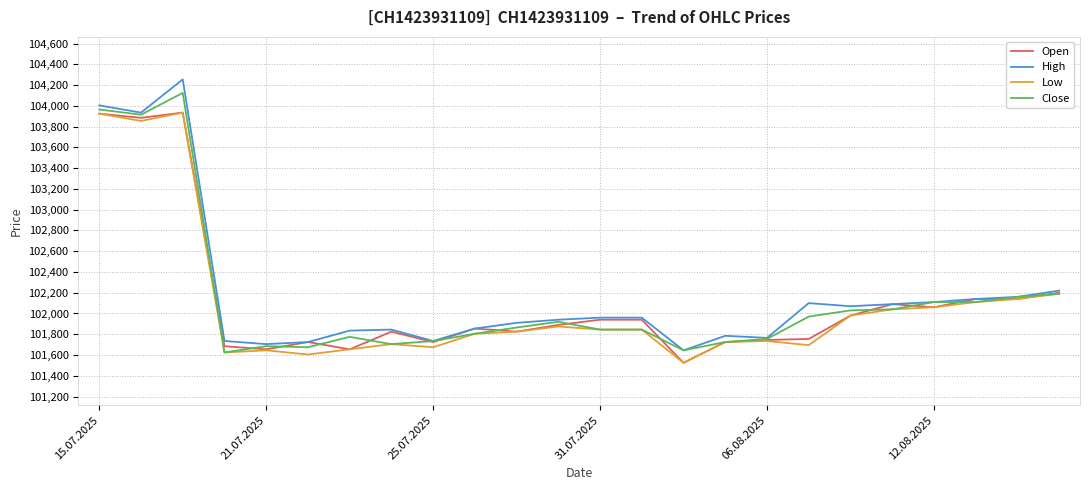

Which series has the widest spread of values?

High